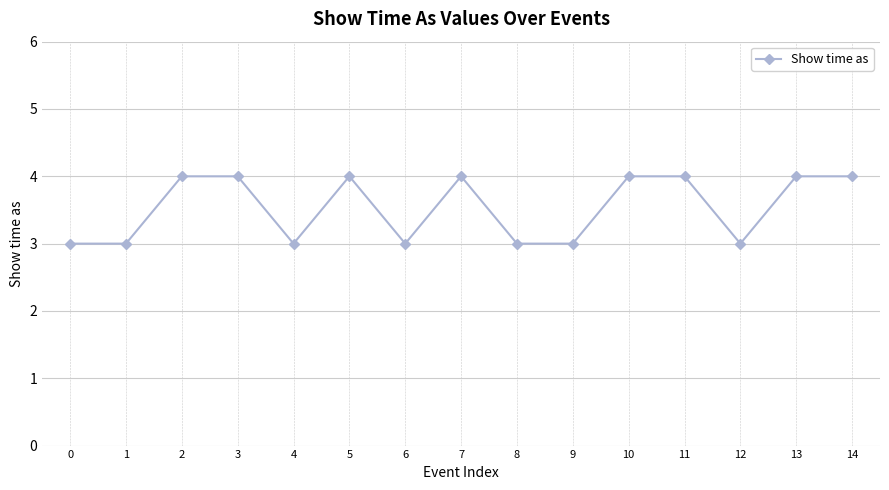

Reading right to left, what are all the values shown in this chart?

14=4	13=4	12=3	11=4	10=4	9=3	8=3	7=4	6=3	5=4	4=3	3=4	2=4	1=3	0=3